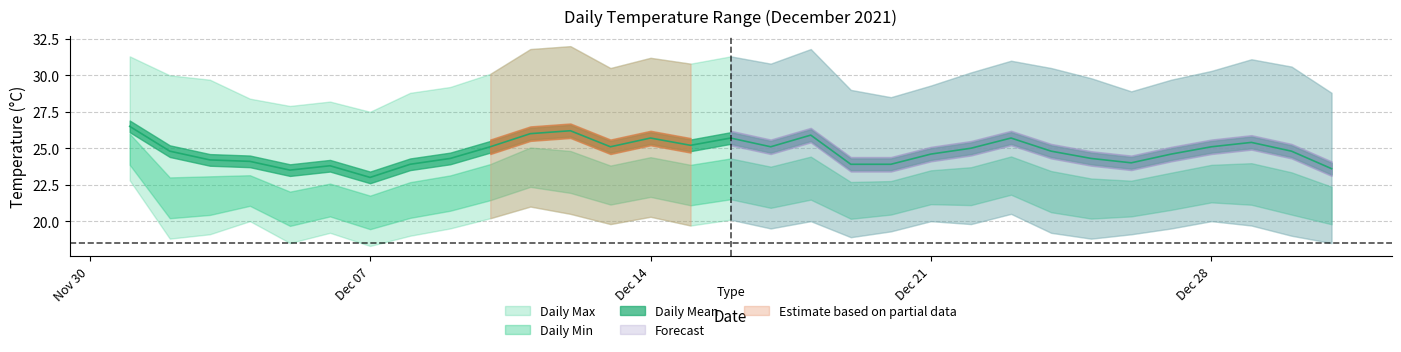

How many lines are shown in the chart?

3